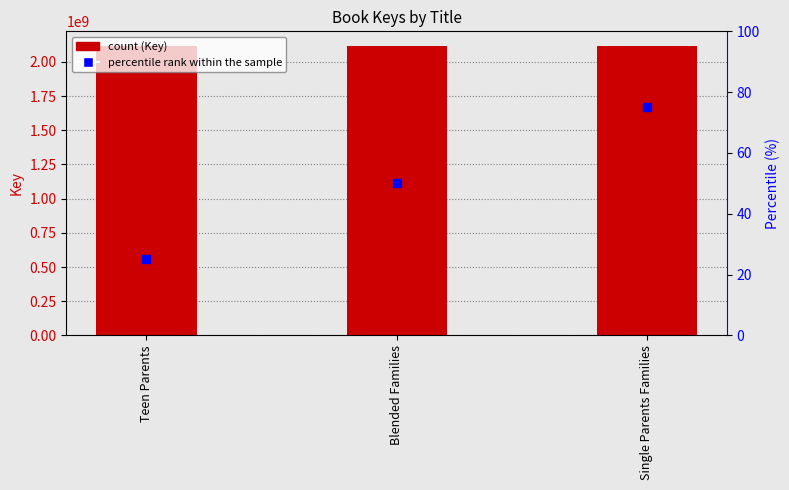

At which category is the sum across all series the highest?

Teen Parents